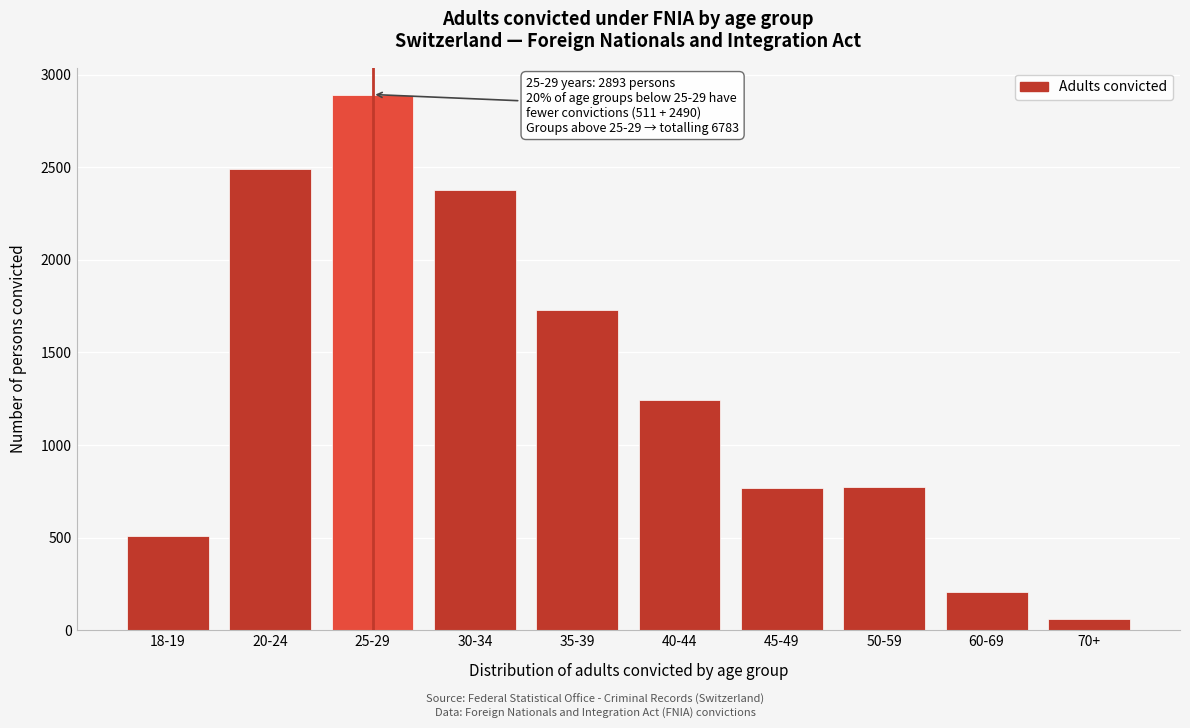

The value at 50-59 is 774. True or false?

True